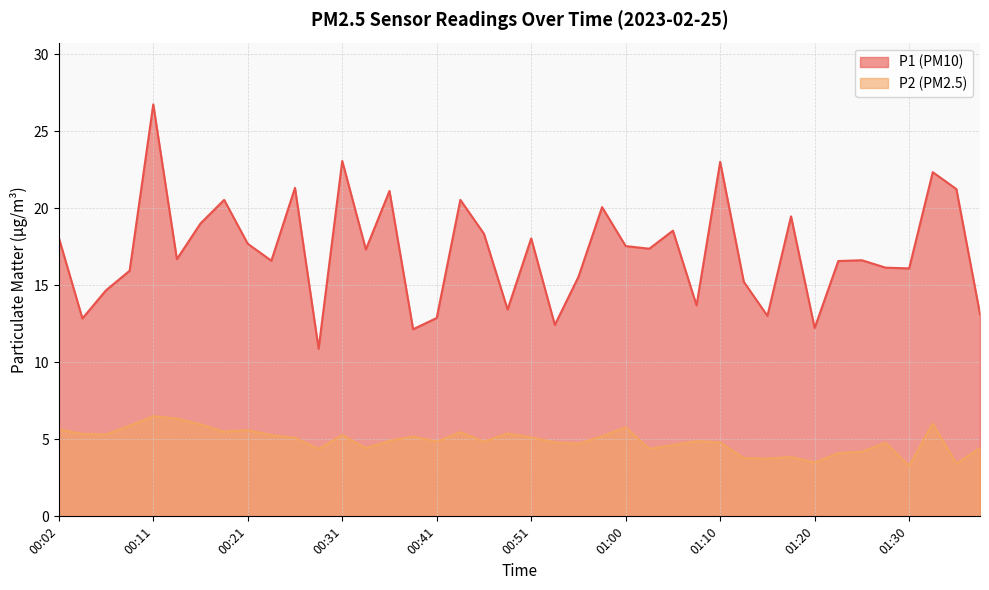

How many lines are shown in the chart?

2